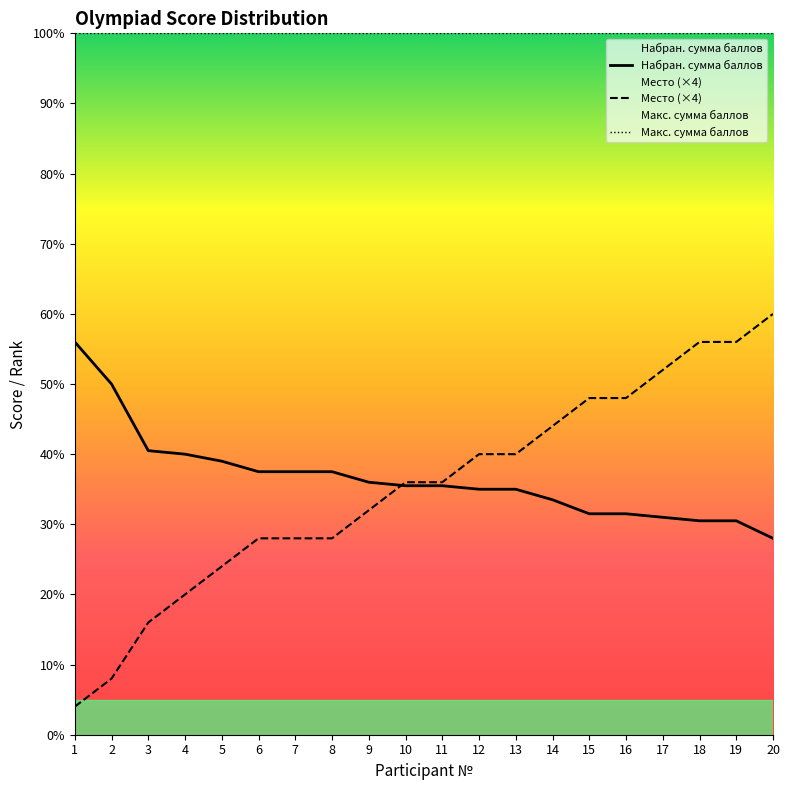

True or false: Макс. сумма баллов and Место (×4) intersect in this chart.

False